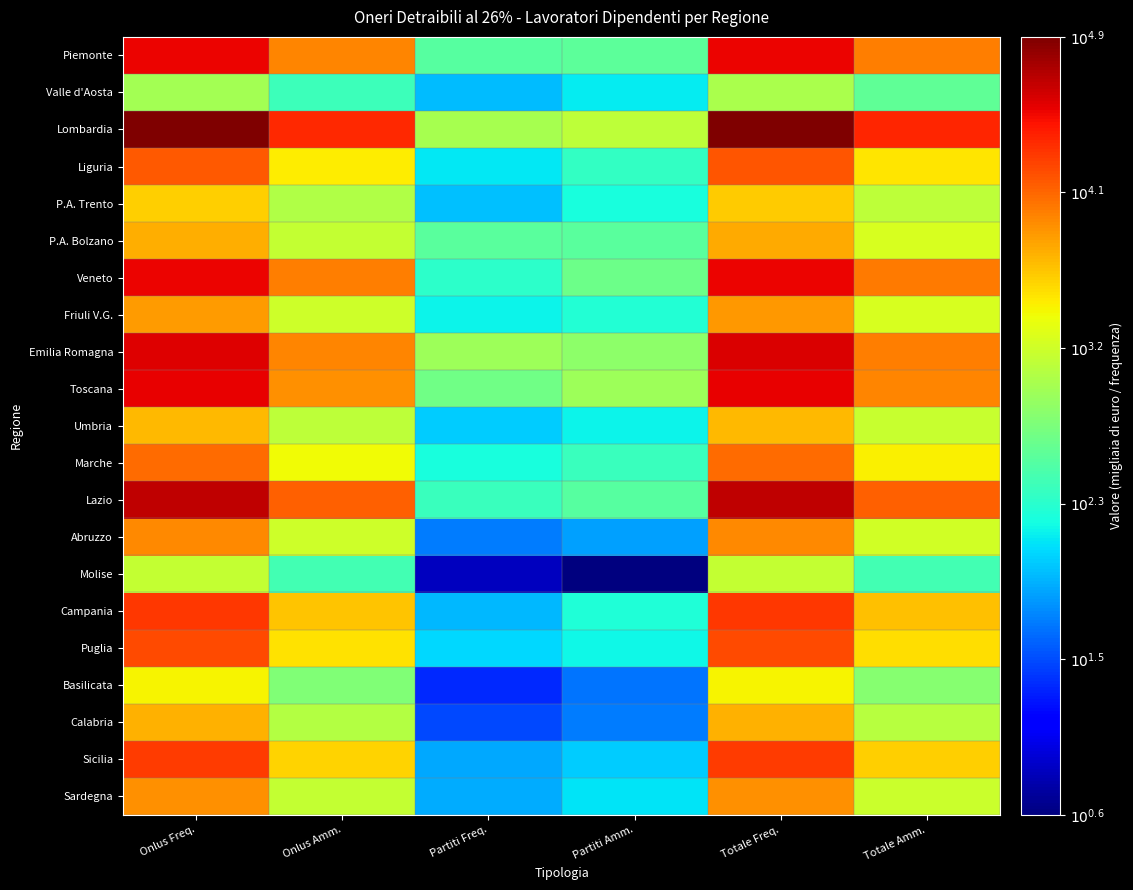

List the series in order of their peak value, lowest first.

Valle d'Aosta, Molise, Basilicata, P.A. Trento, Umbria, Calabria, P.A. Bolzano, Friuli V.G., Sardegna, Abruzzo, Marche, Liguria, Puglia, Sicilia, Campania, Veneto, Piemonte, Toscana, Emilia Romagna, Lazio, Lombardia